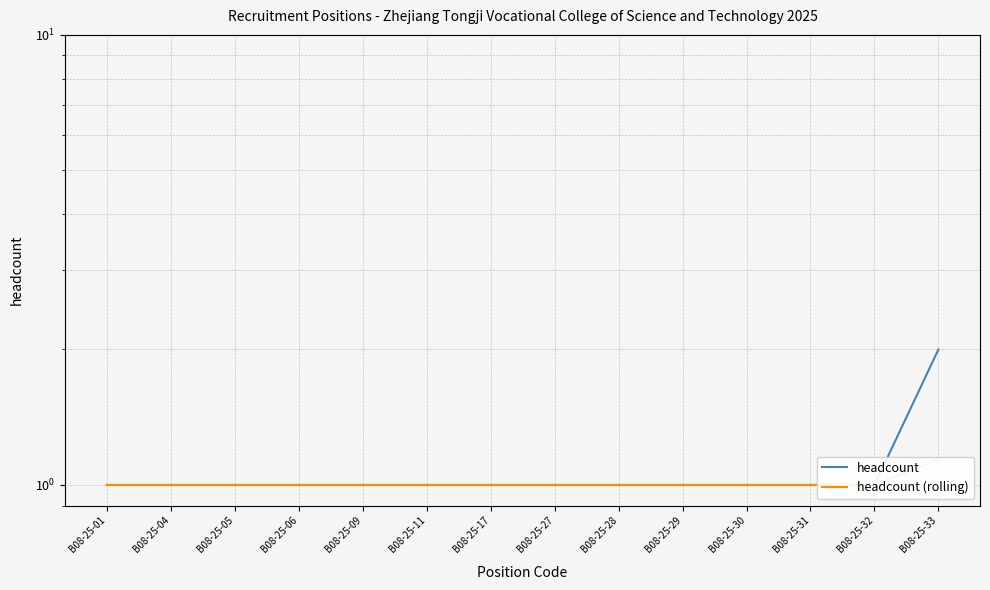

Reading right to left, list all the values displayed in this chart.

headcount: B08-25-33=2.0	B08-25-32=1.0	B08-25-31=1.0	B08-25-30=1.0	B08-25-29=1.0	B08-25-28=1.0	B08-25-27=1.0	B08-25-17=1.0	B08-25-11=1.0	B08-25-09=1.0	B08-25-06=1.0	B08-25-05=1.0	B08-25-04=1.0	B08-25-01=1.0
headcount (rolling): B08-25-33=1.1	B08-25-32=1.0	B08-25-31=1.0	B08-25-30=1.0	B08-25-29=1.0	B08-25-28=1.0	B08-25-27=1.0	B08-25-17=1.0	B08-25-11=1.0	B08-25-09=1.0	B08-25-06=1.0	B08-25-05=1.0	B08-25-04=1.0	B08-25-01=1.0